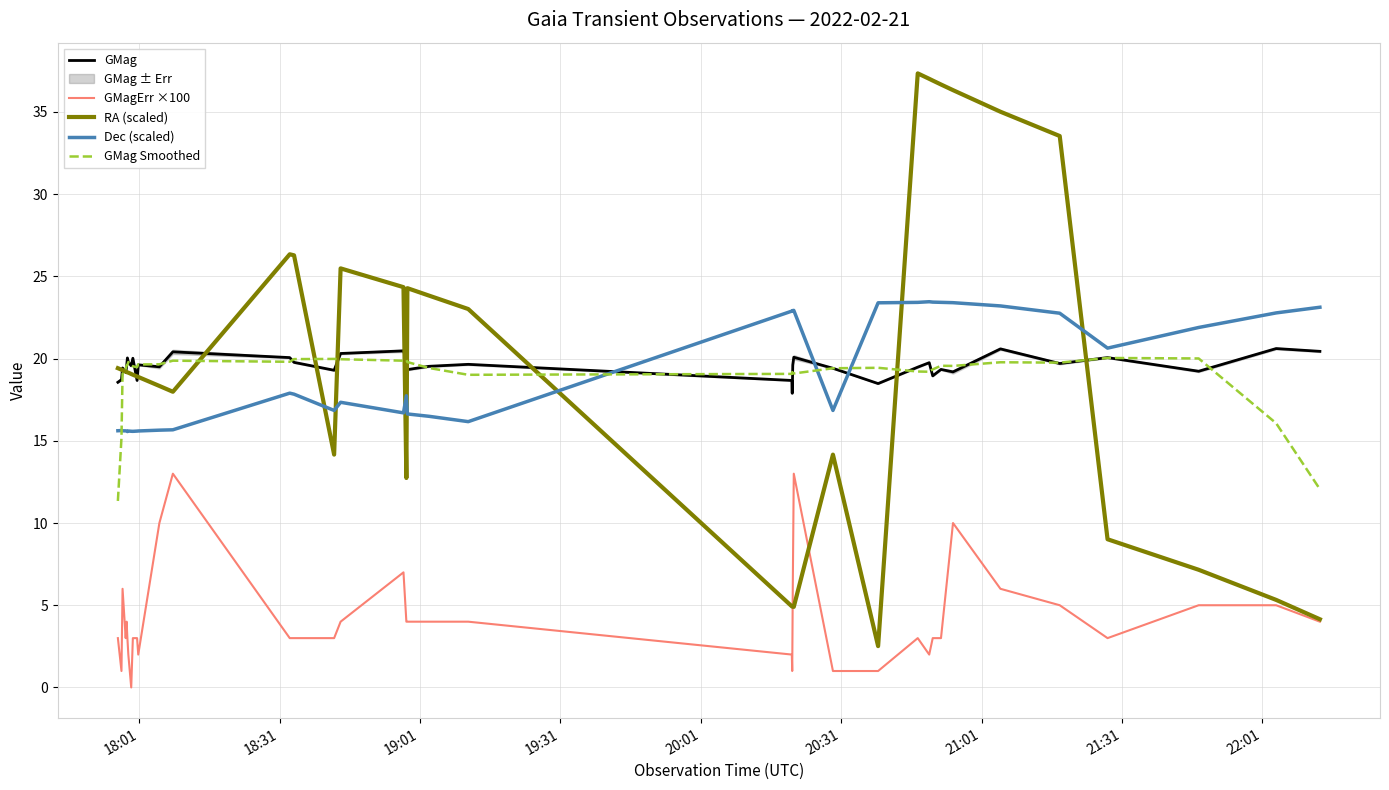

Which series ends up on top after the final intersection of GMag Smoothed and Dec (scaled)?

Dec (scaled)